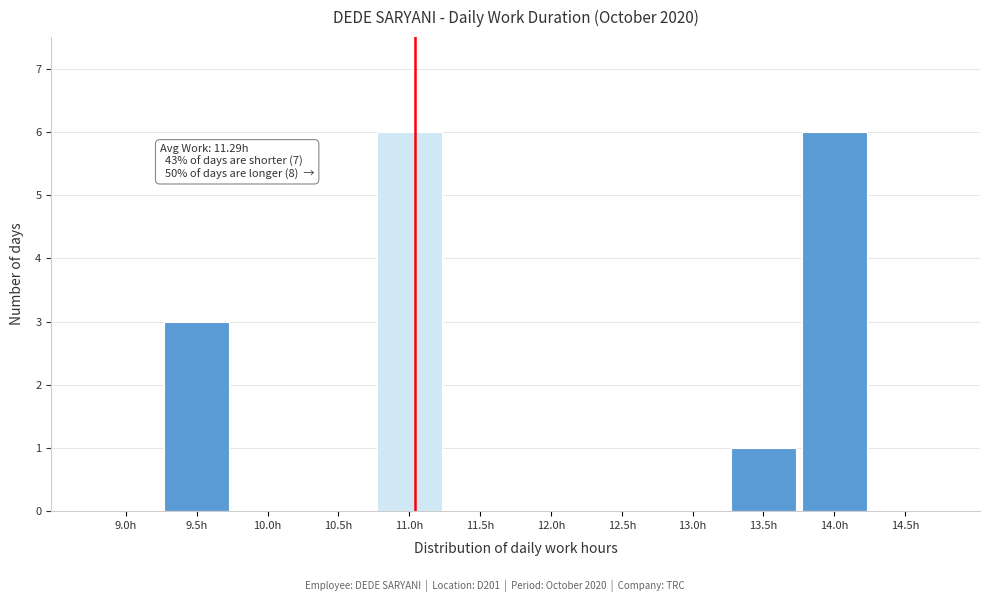

Reading left to right, what are all the values shown in this chart?

9.0h=0	9.5h=3	10.0h=0	10.5h=0	11.0h=6	11.5h=0	12.0h=0	12.5h=0	13.0h=0	13.5h=1	14.0h=6	14.5h=0